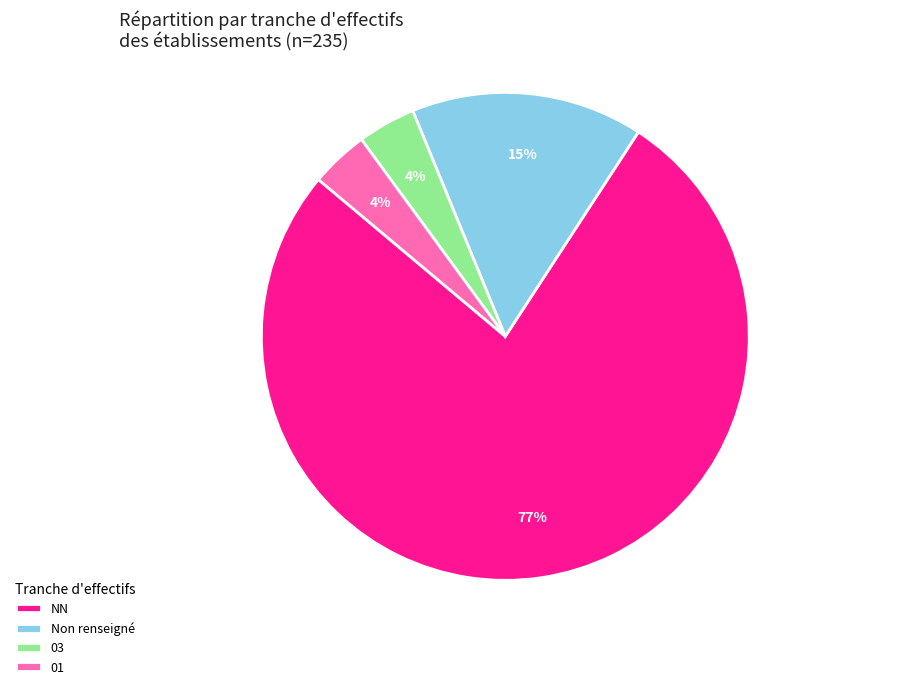

To the nearest percent, what is the average slice percentage?

25%